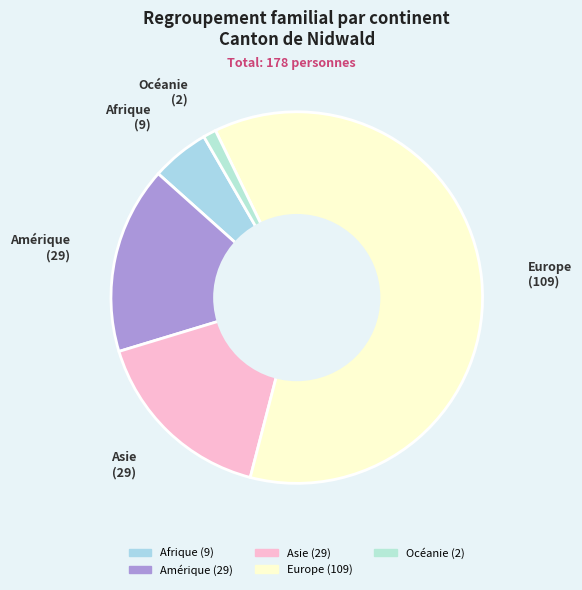

Combined, do Océanie and Asie account for over 50%?

No